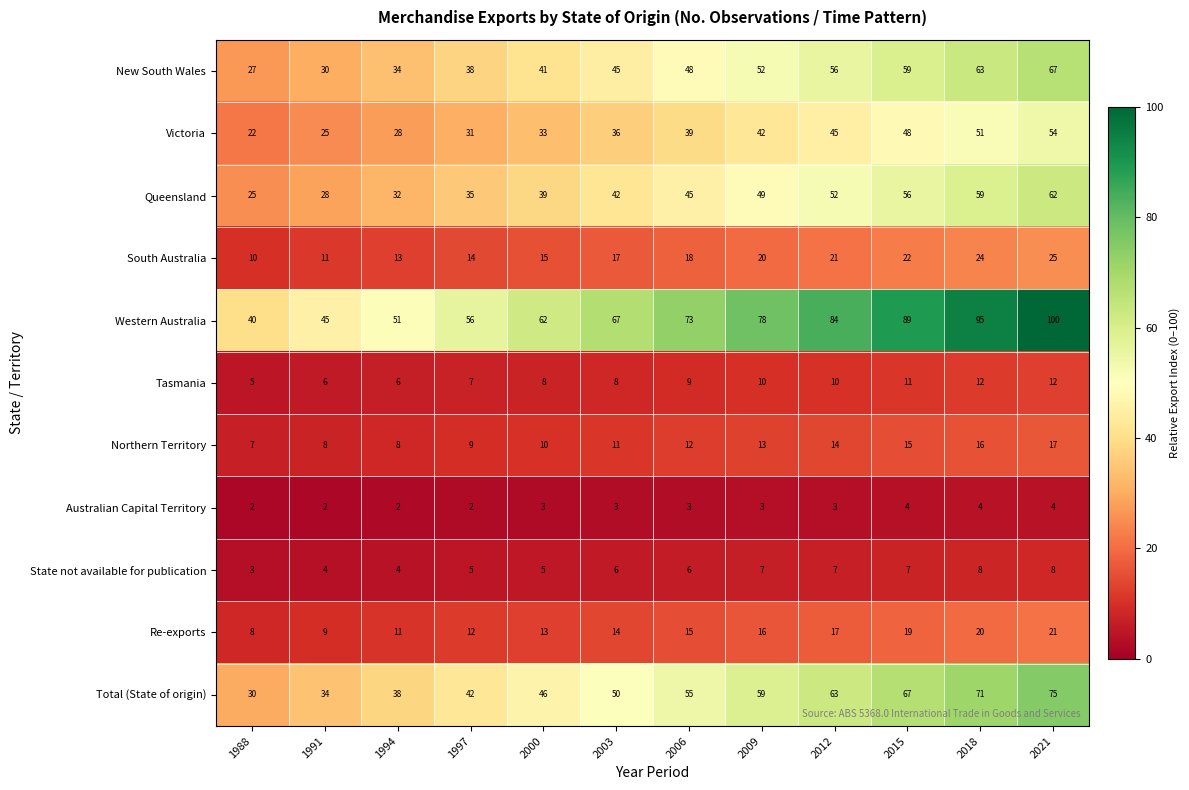

At 1997, list the series in order from largest to smallest.

Western Australia, Total (State of origin), New South Wales, Queensland, Victoria, South Australia, Re-exports, Northern Territory, Tasmania, State not available for publication, Australian Capital Territory